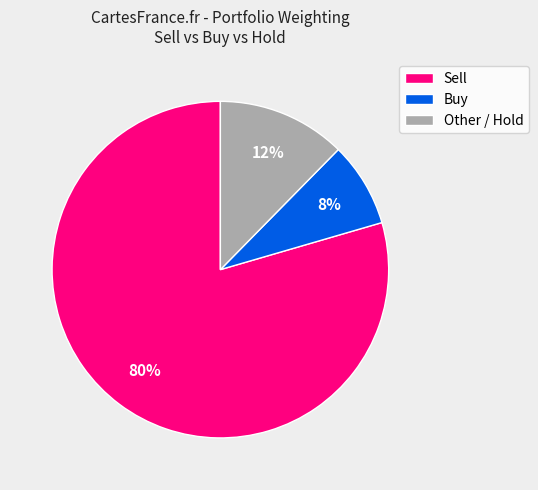

Do Buy and Other / Hold together represent more than half of the pie?

No